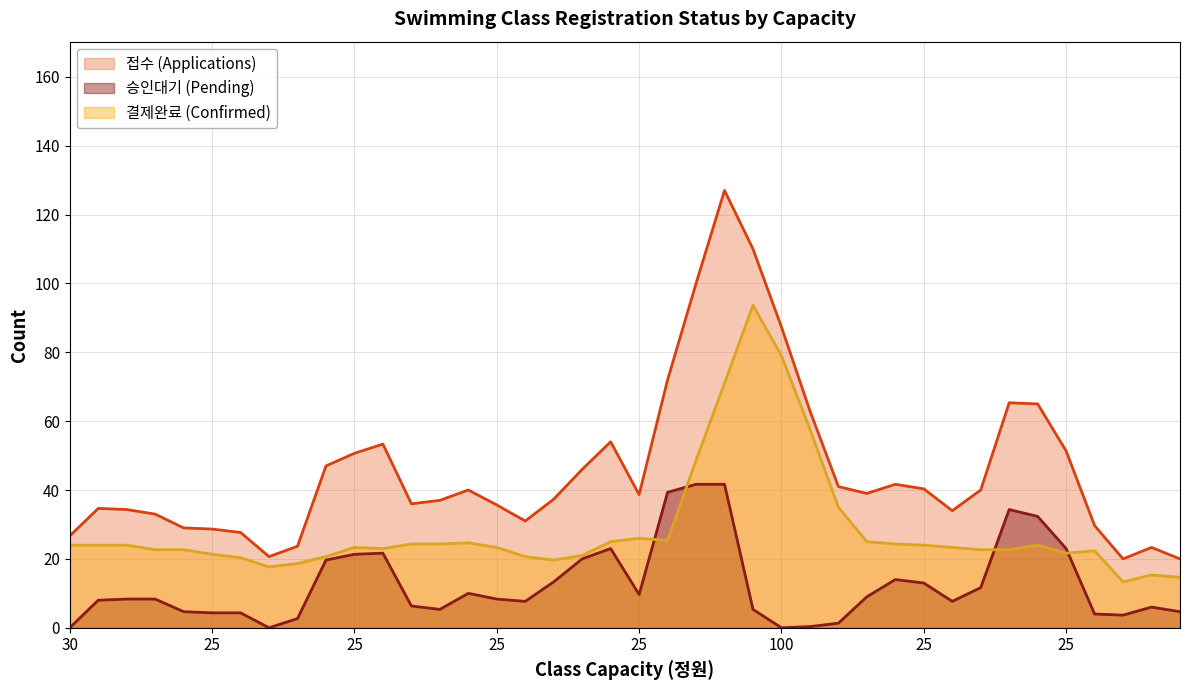

What is the difference between the maximum and minimum values in the 접수 (Applications) series?

107.0